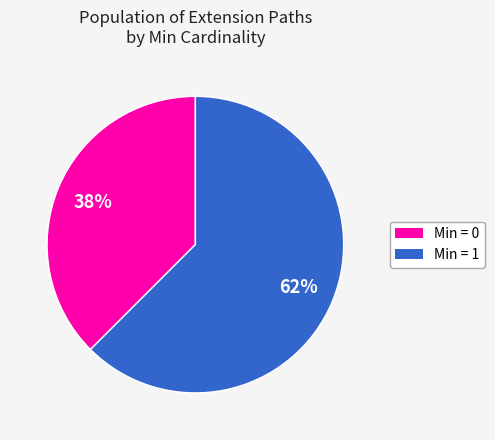

To the nearest percent, what is the average slice percentage?

50%